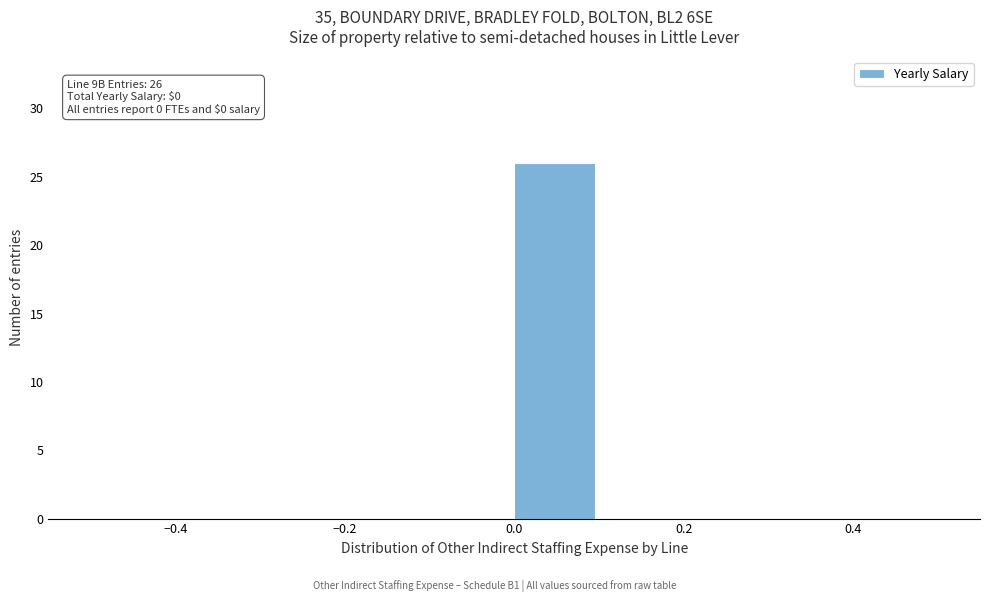

Over which range of the x-axis is the bar tallest?

0.0 to 0.1